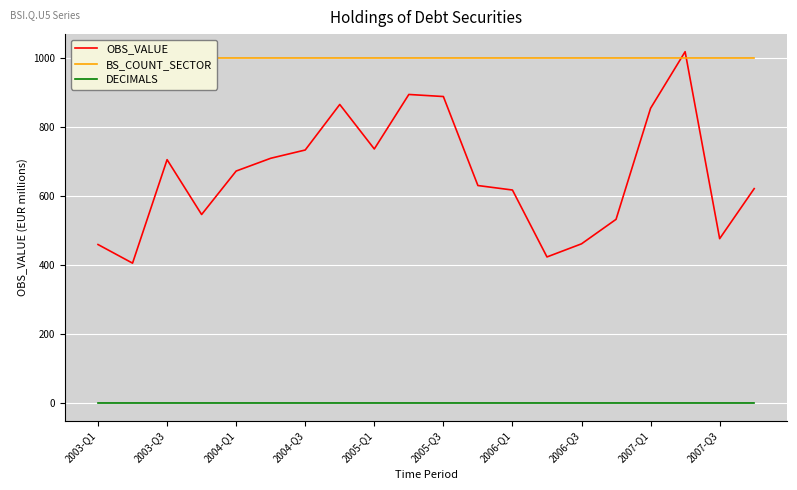

Is it true that OBS_VALUE equals 709 at 2003-Q1?

False